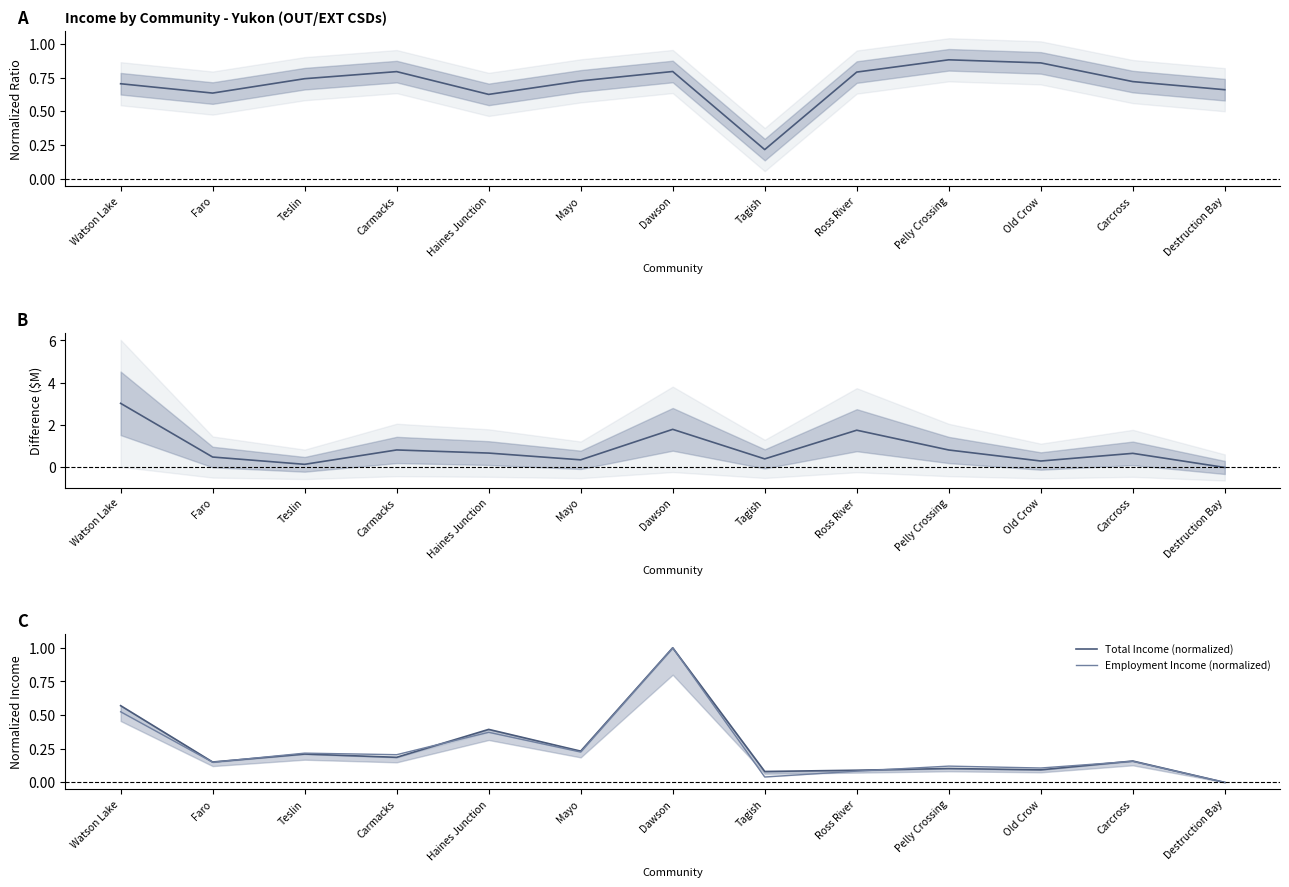

At which category does Employment Income (normalized) reach its first local peak?

Teslin